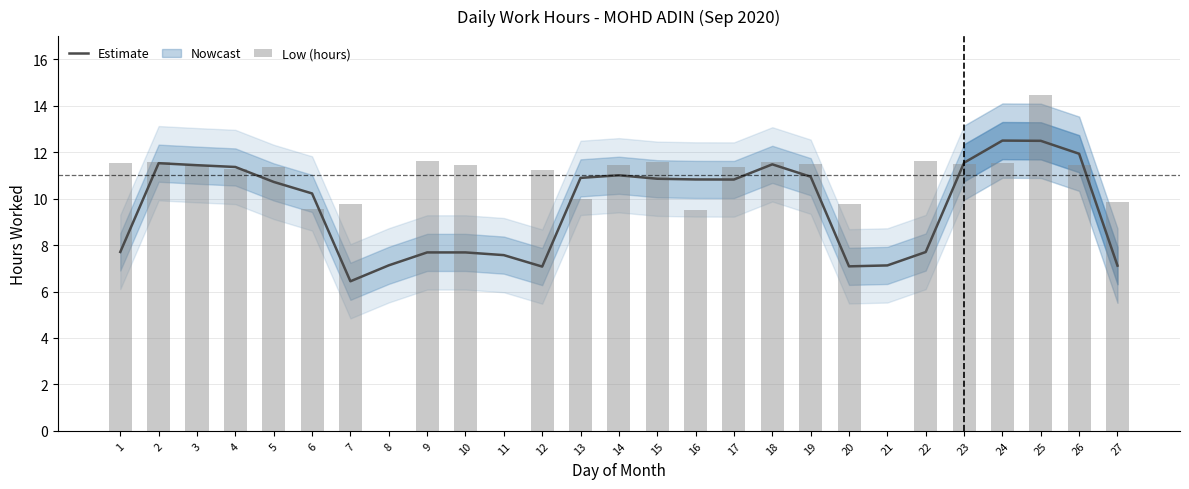

The Low (hours) series shows 19.5 at 19. True or false?

False